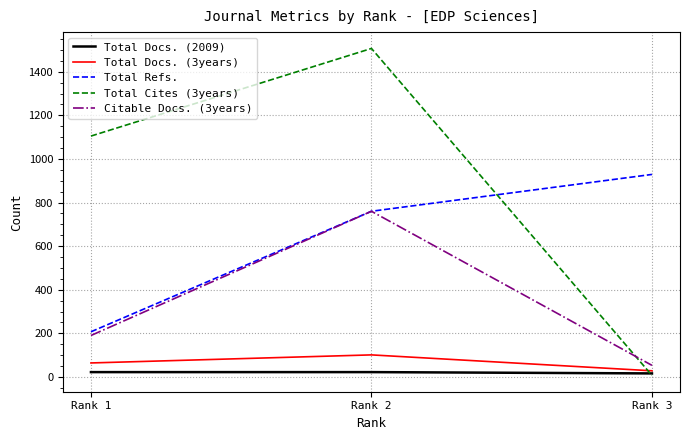

True or false: Total Refs. has a value of 760 at Rank 2.

True